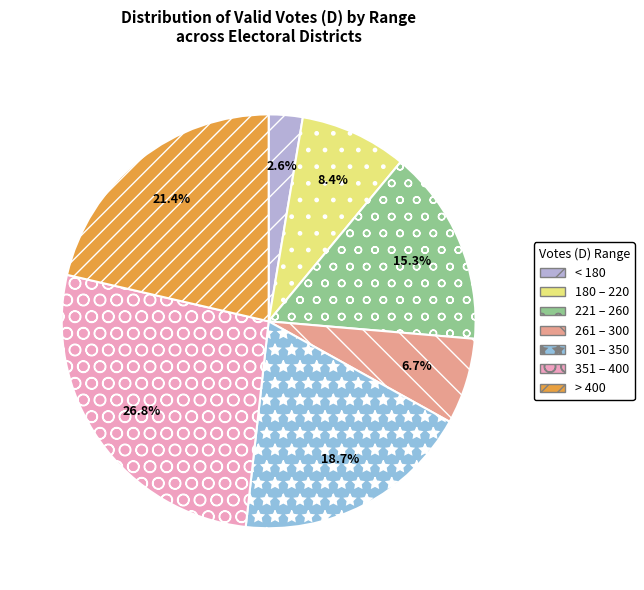

How many slices are in this pie chart?

7